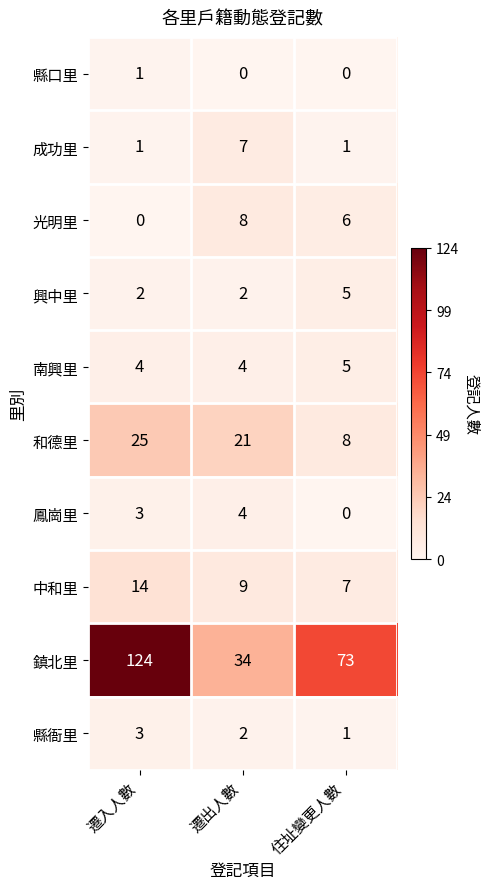

List the labels in order of 縣衙里 value, largest first.

遷入人數, 遷出人數, 住址變更人數